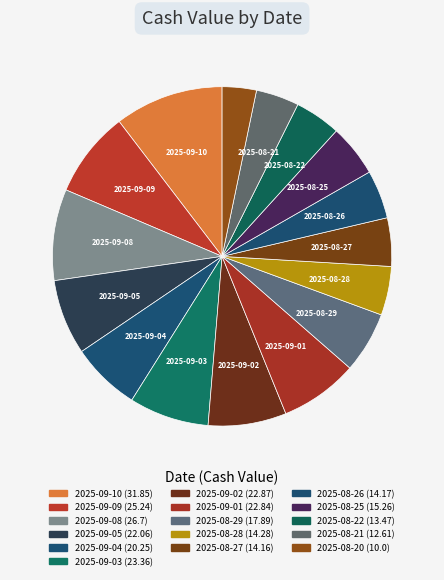

How many segments does this pie chart have?

16